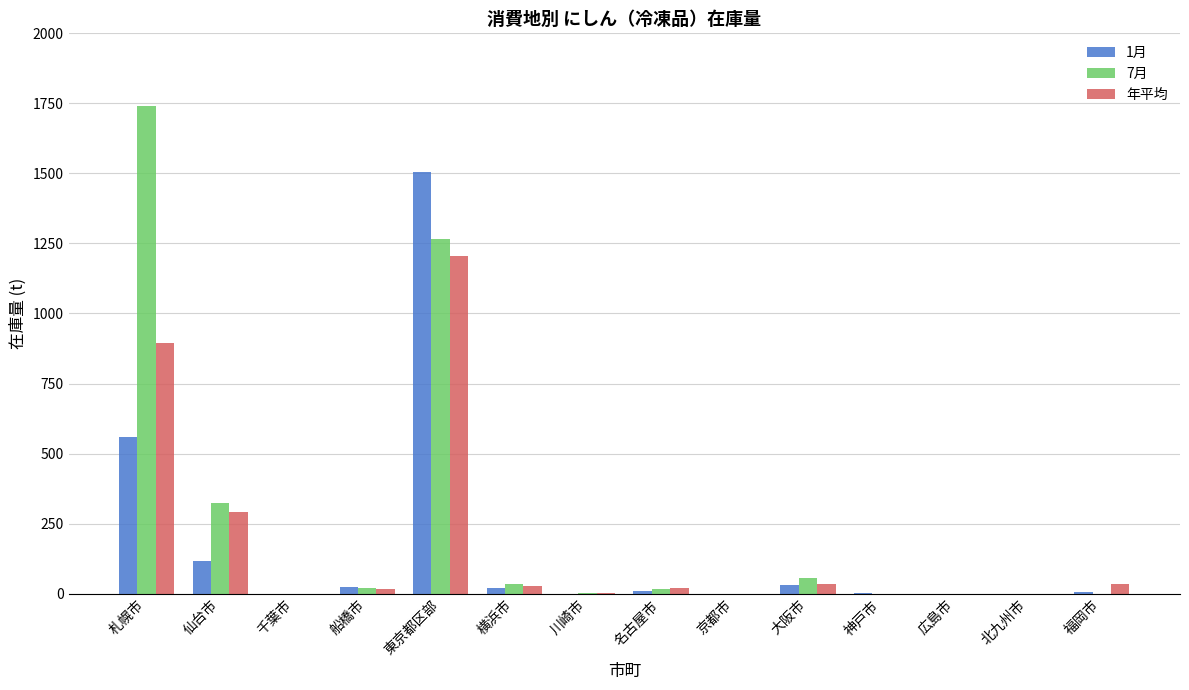

Between 千葉市 and 横浜市, which series saw the biggest shift?

7月